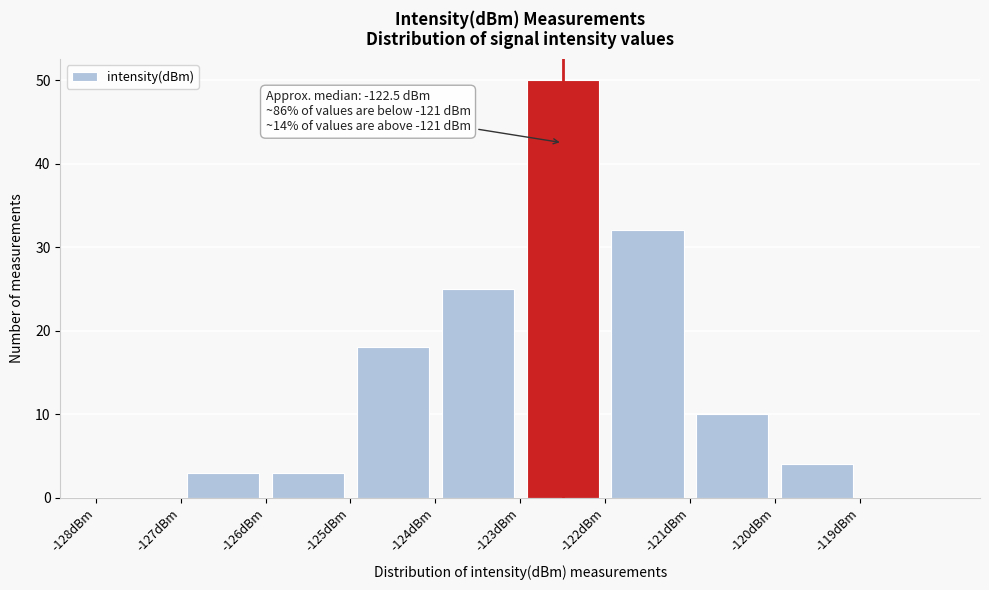

Which range on the x-axis has the tallest bar?

-123 to -122